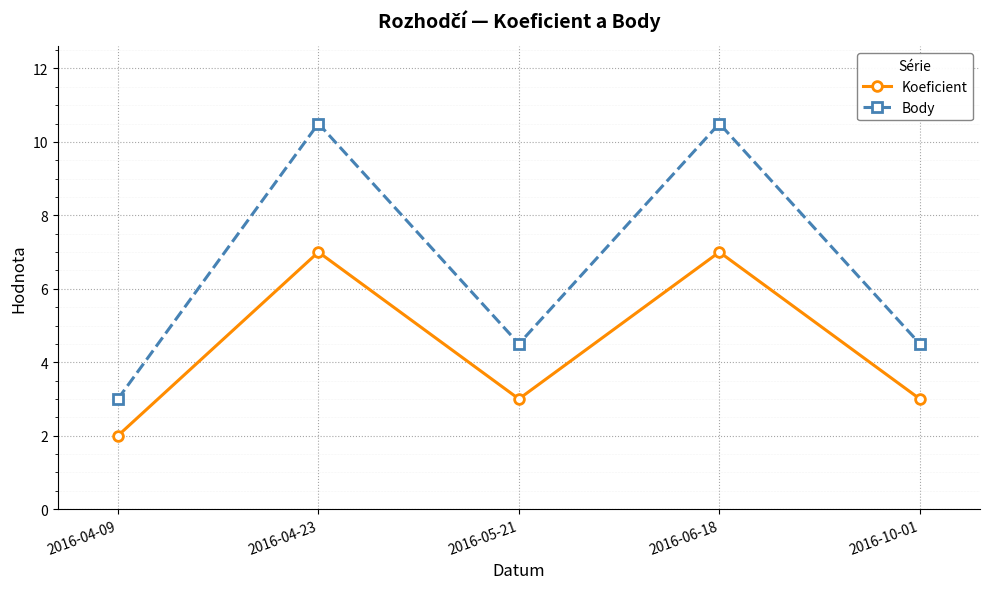

Which series changed the most between 2016-04-09 and 2016-10-01?

Body